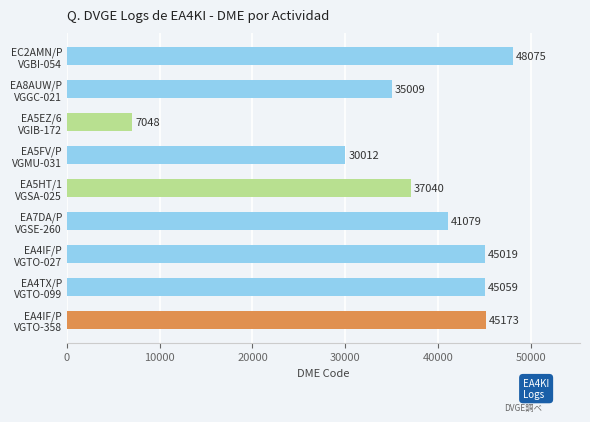

What is the sum of all values?

333514